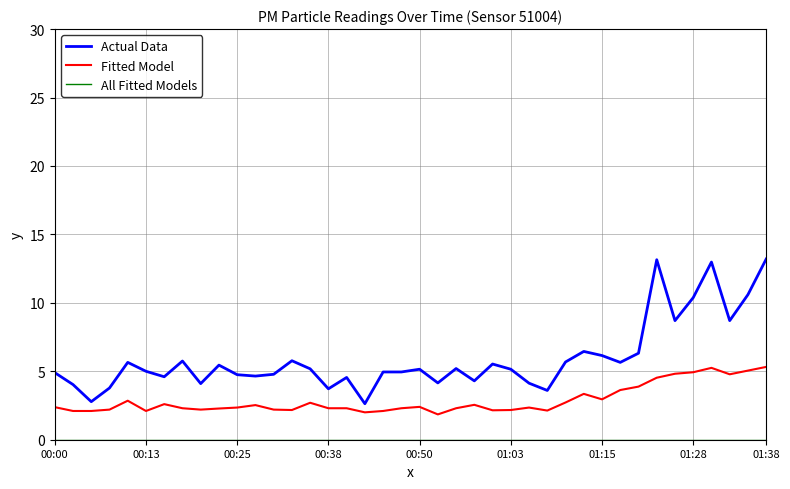

Which series has the widest spread of values?

Actual Data